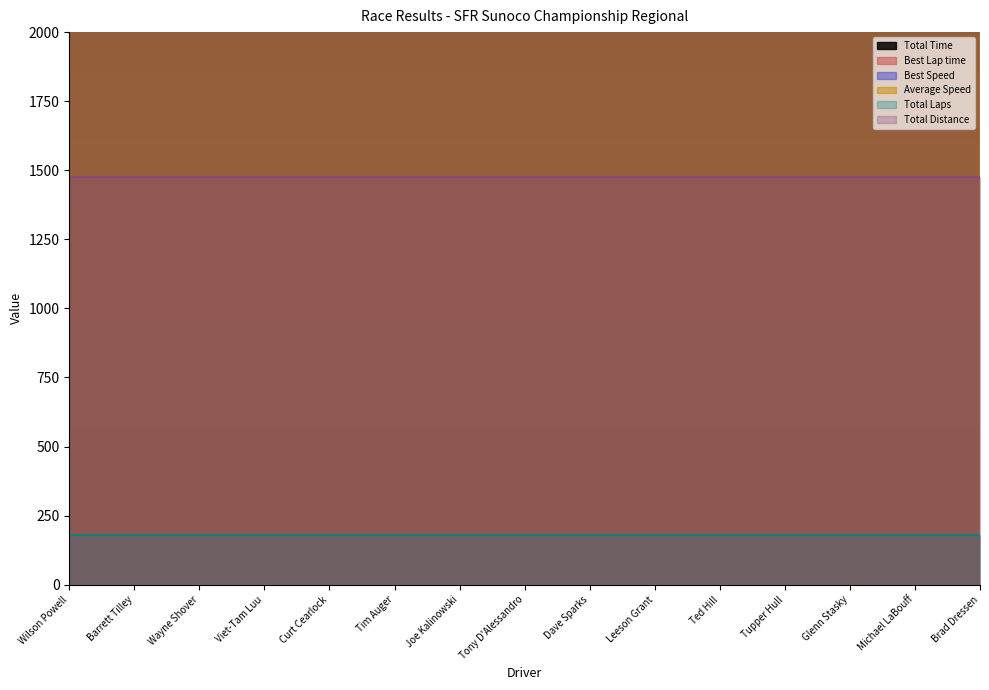

What is the spread (max minus min) of values at Glenn Stasky?

3401121.8